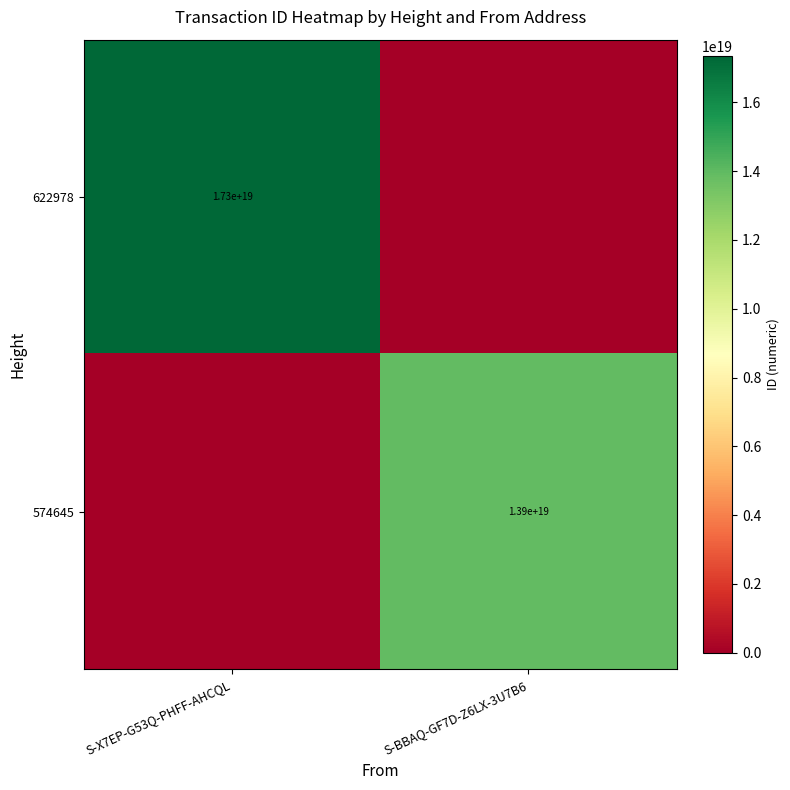

The 574645 series shows 20691196652143312896 at S-BBAQ-GF7D-Z6LX-3U7B6. True or false?

False